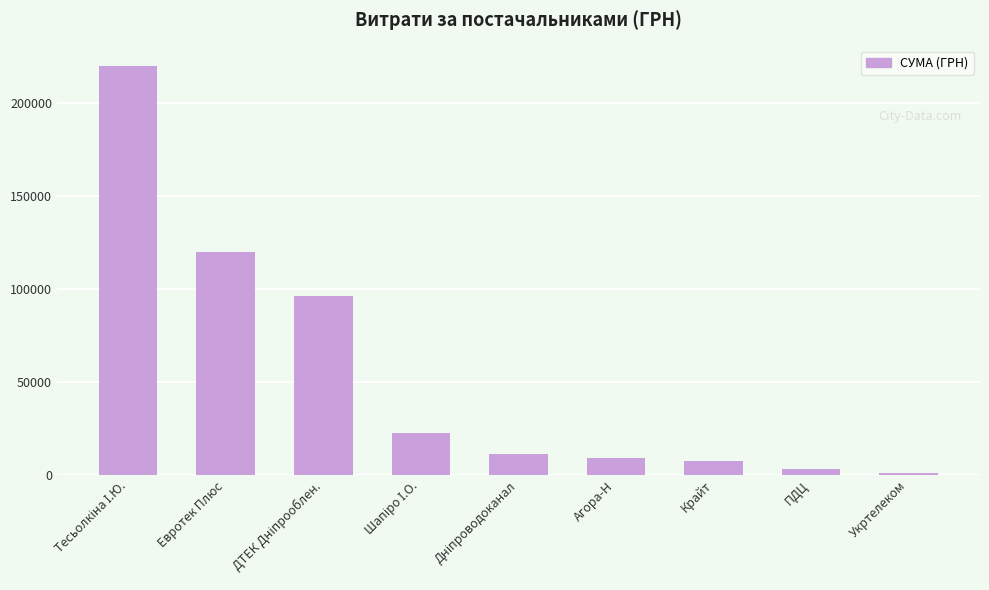

What is the maximum value shown in the chart?

219728.6